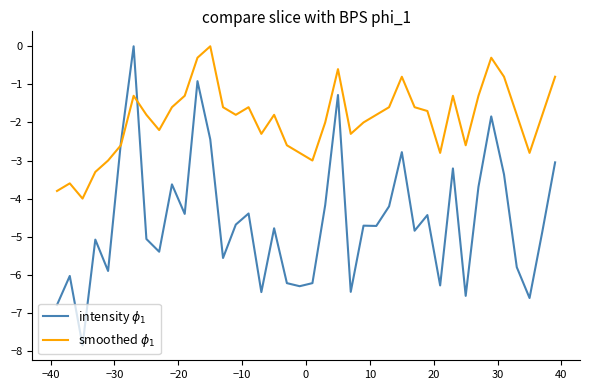

What is the smallest value displayed?

-7.9